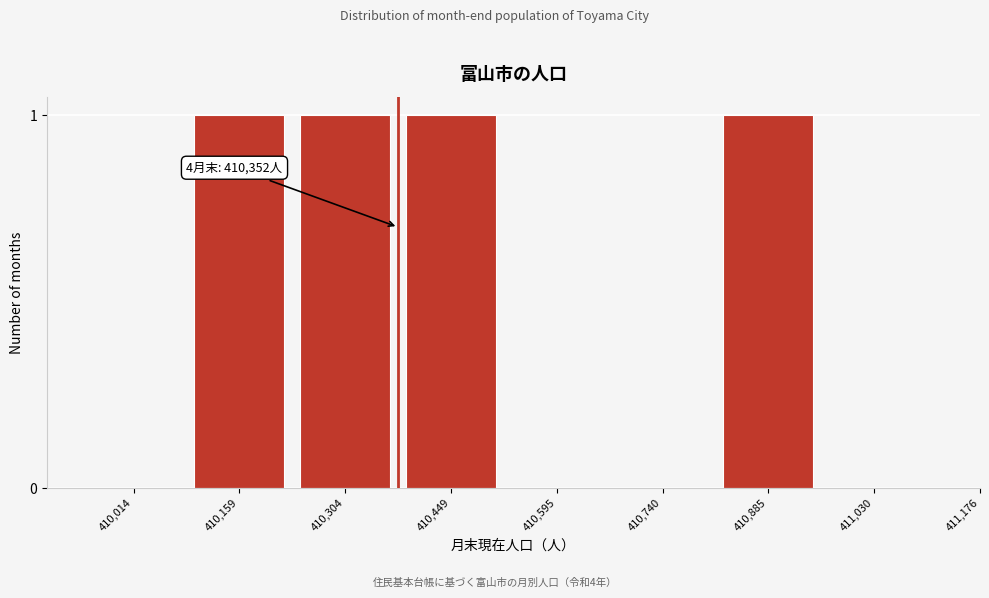

Reading left to right, list all the values displayed in this chart.

410,014=0	410,159=1	410,304=1	410,449=1	410,595=0	410,740=0	410,885=1	411,030=0